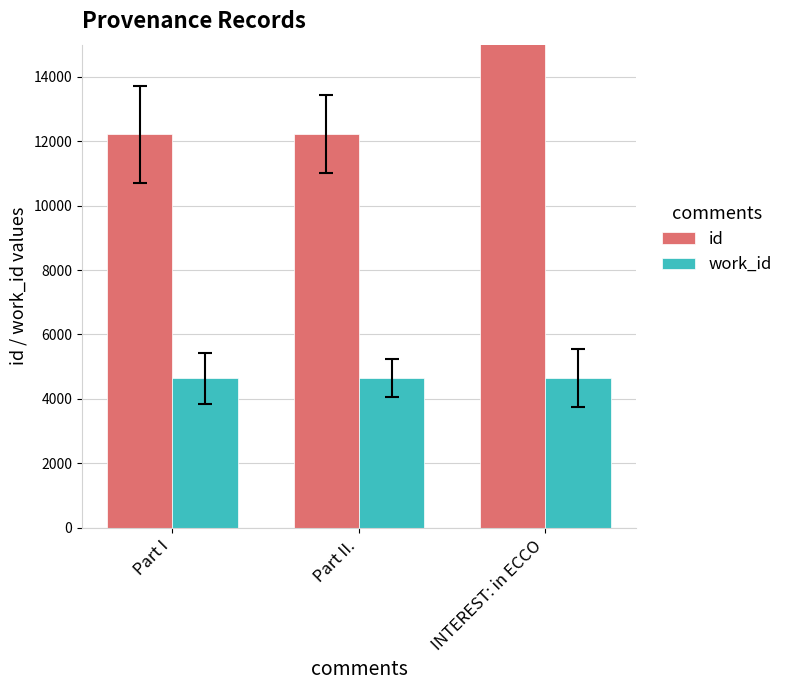

At how many categories does at least one series exceed 7498?

3